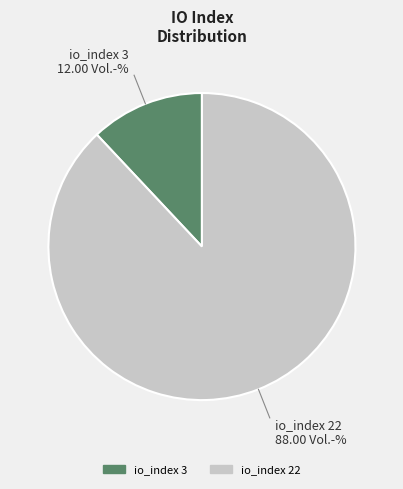

Between io_index 3 and io_index 22, which is larger?

io_index 22